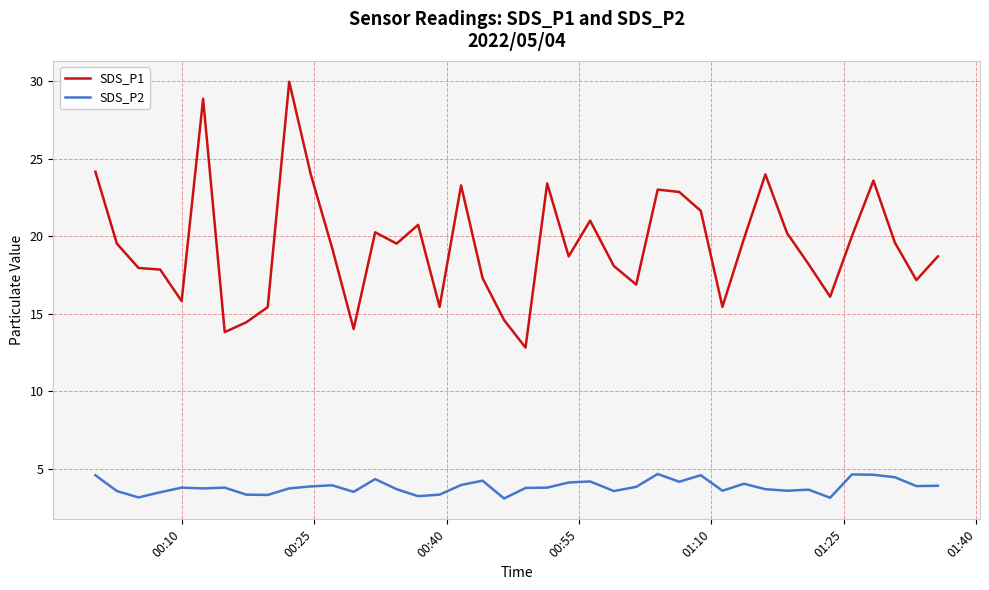

Count the number of categories in the chart.

40